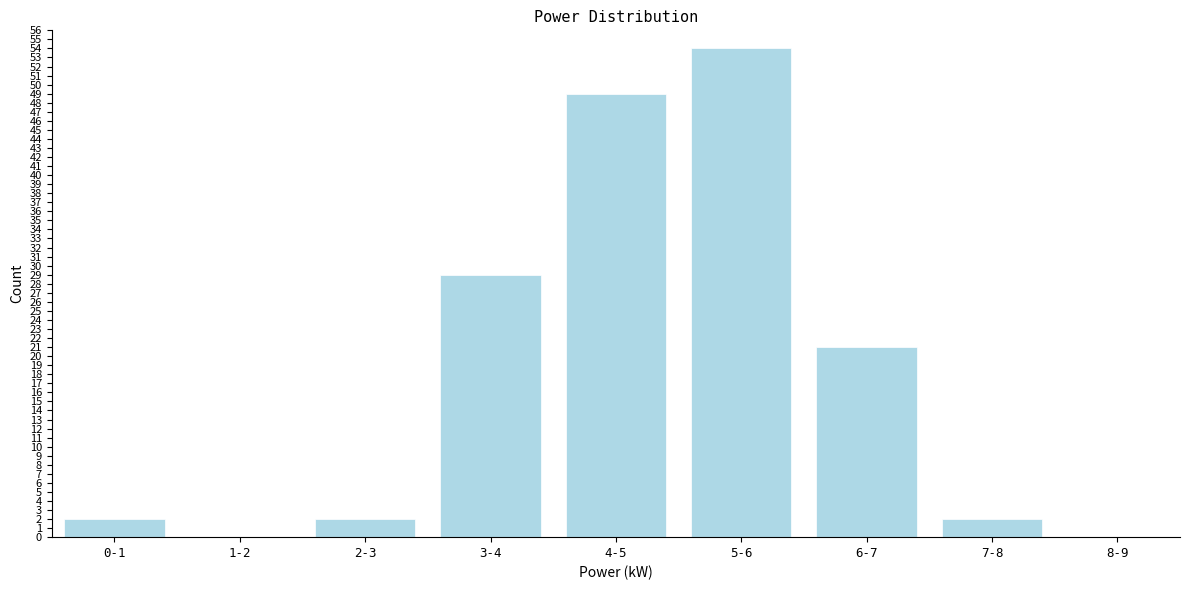

Reading left to right, list all the values displayed in this chart.

0-1=2	1-2=0	2-3=2	3-4=29	4-5=49	5-6=54	6-7=21	7-8=2	8-9=0